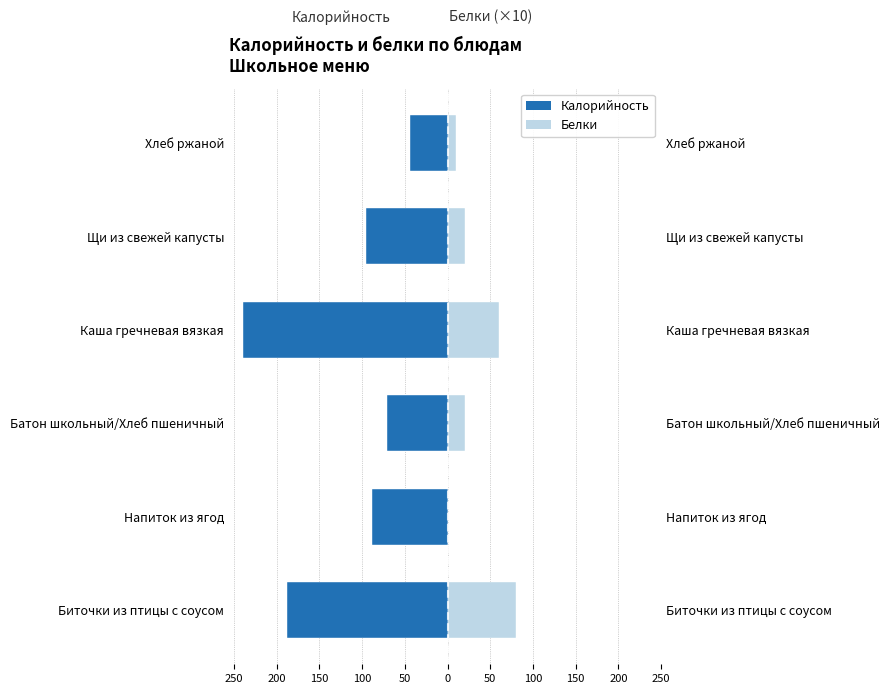

What is the average value of the Белки series?

32